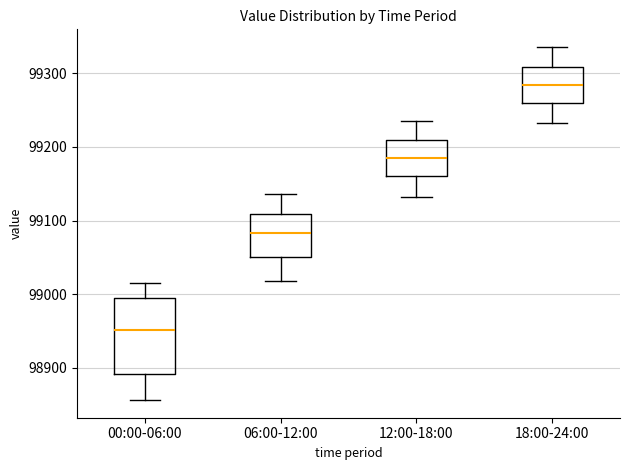

Reading left to right, read every box against the y-axis: the position of its median line, the range the box covers, and the ends of its whiskers. The values are not printed on the chart, so give them approximately, as read against the axis.

00:00-06:00: median 98950, box 98890 to 99000, whiskers 98860 to 99010
06:00-12:00: median 99080, box 99050 to 99110, whiskers 99020 to 99140
12:00-18:00: median 99180, box 99160 to 99210, whiskers 99130 to 99240
18:00-24:00: median 99280, box 99260 to 99310, whiskers 99230 to 99340